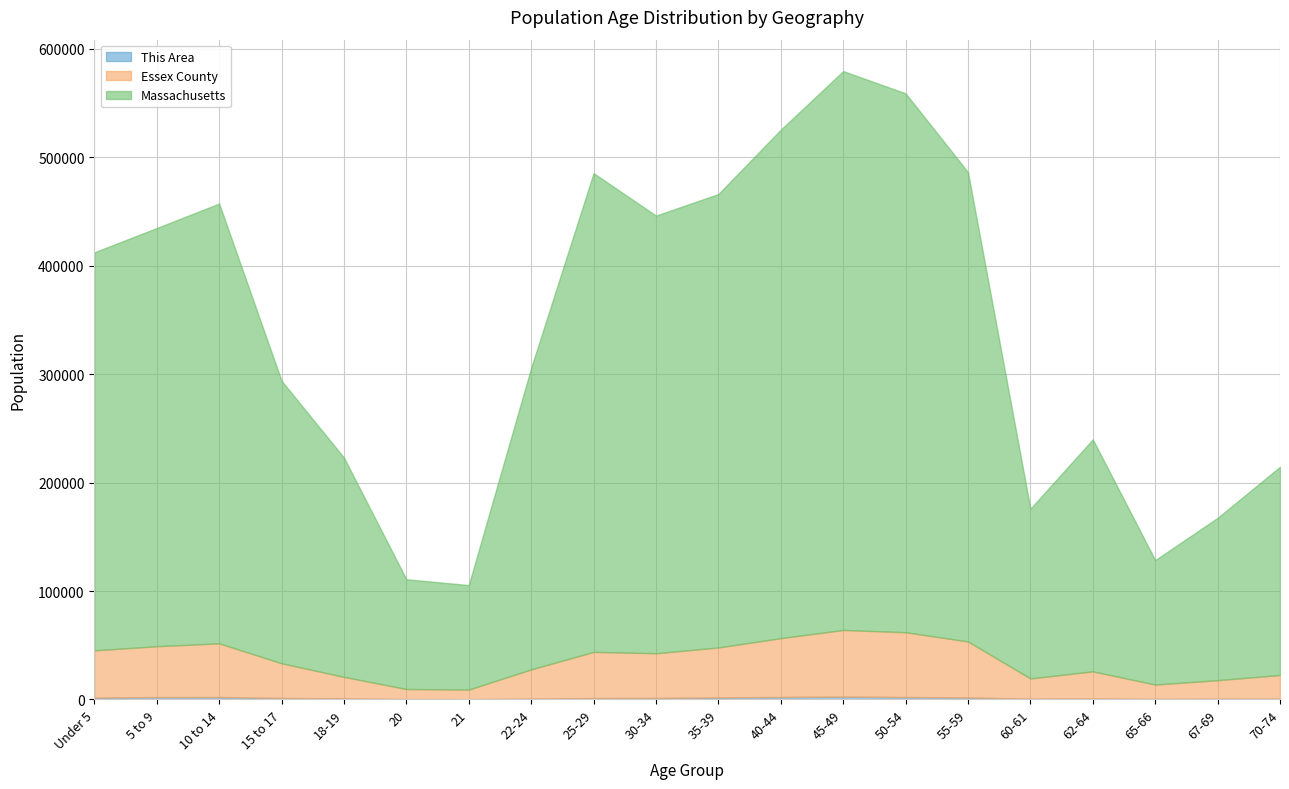

Is it true that Essex County equals 35397 at 45-49?

False